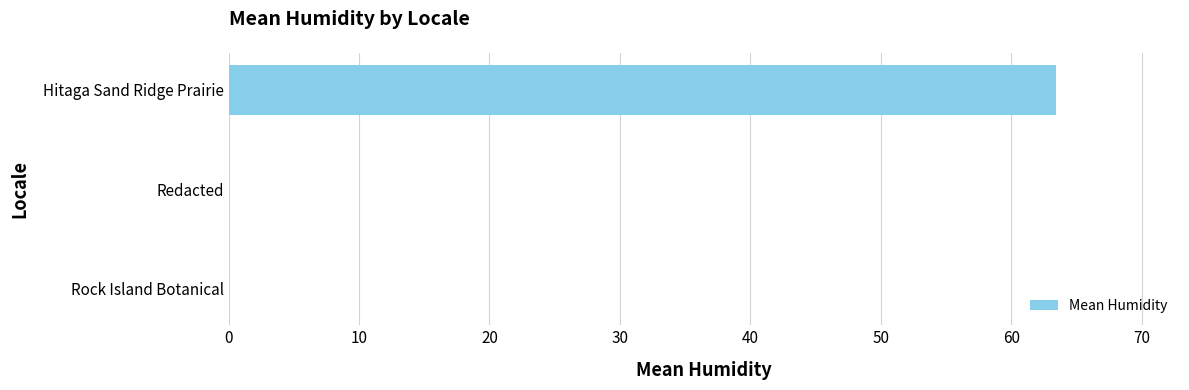

What is the greatest value displayed?

63.4